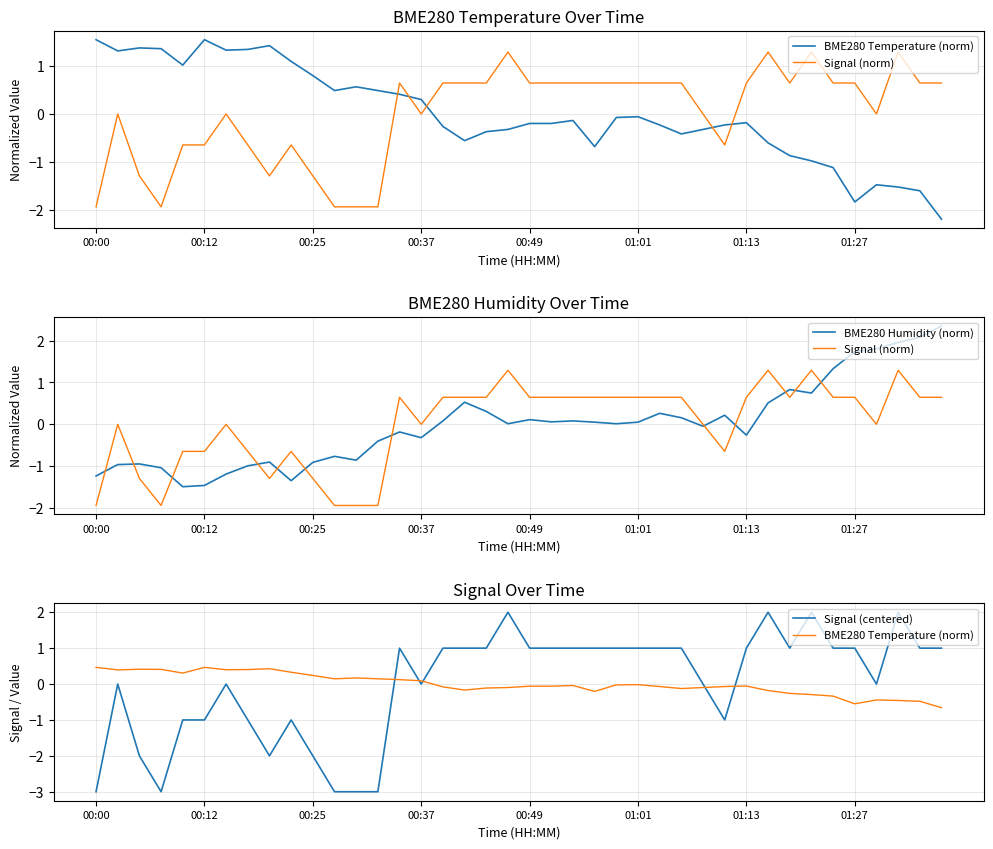

Reading left to right, transcribe all the data shown in this chart.

BME280 Temperature (norm): 0.5	0.4	0.4	0.4	0.3	0.5	0.4	0.4	0.4	0.3	0.2	0.1	0.2	0.1	0.1	0.1	-0.1	-0.2	-0.1	-0.1	-0.1	-0.1	-0.0	-0.2	-0.0	-0.0	-0.1	-0.1	-0.1	-0.1	-0.1	-0.2	-0.3	-0.3	-0.3	-0.6	-0.4	-0.5	-0.5	-0.7
Signal (norm): -1.9	0.0	-1.3	-1.9	-0.6	-0.6	0.0	-0.6	-1.3	-0.6	-1.3	-1.9	-1.9	-1.9	0.6	0.0	0.6	0.6	0.6	1.3	0.6	0.6	0.6	0.6	0.6	0.6	0.6	0.6	0.0	-0.6	0.6	1.3	0.6	1.3	0.6	0.6	0.0	1.3	0.6	0.6
BME280 Humidity (norm): -1.2	-1.0	-0.9	-1.0	-1.5	-1.5	-1.2	-1.0	-0.9	-1.3	-0.9	-0.8	-0.9	-0.4	-0.2	-0.3	0.1	0.5	0.3	0.0	0.1	0.1	0.1	0.1	0.0	0.1	0.3	0.2	-0.0	0.2	-0.3	0.5	0.8	0.7	1.3	1.7	1.8	2.0	2.1	2.3
Signal (centered): -3.0	0.0	-2.0	-3.0	-1.0	-1.0	0.0	-1.0	-2.0	-1.0	-2.0	-3.0	-3.0	-3.0	1.0	0.0	1.0	1.0	1.0	2.0	1.0	1.0	1.0	1.0	1.0	1.0	1.0	1.0	0.0	-1.0	1.0	2.0	1.0	2.0	1.0	1.0	0.0	2.0	1.0	1.0